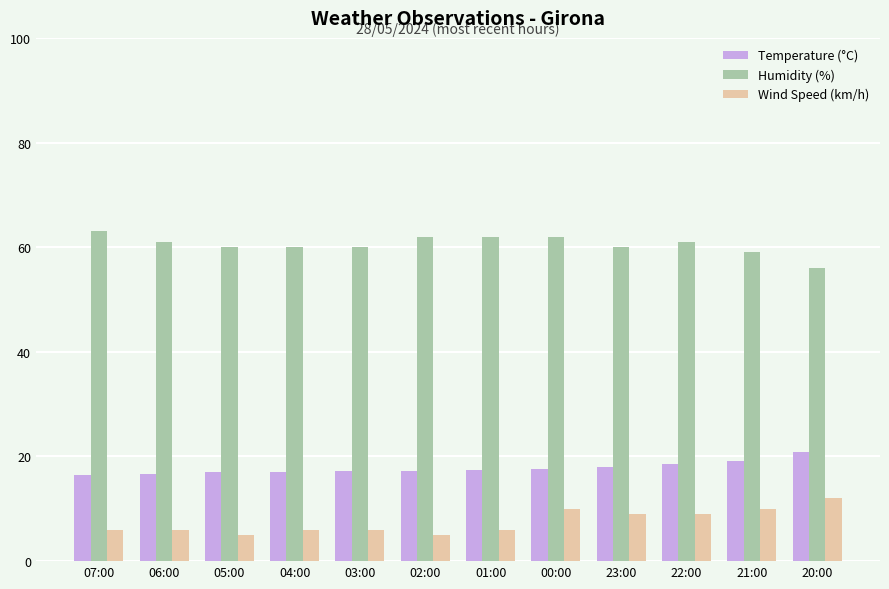

At which label does Wind Speed (km/h) reach its peak?

20:00